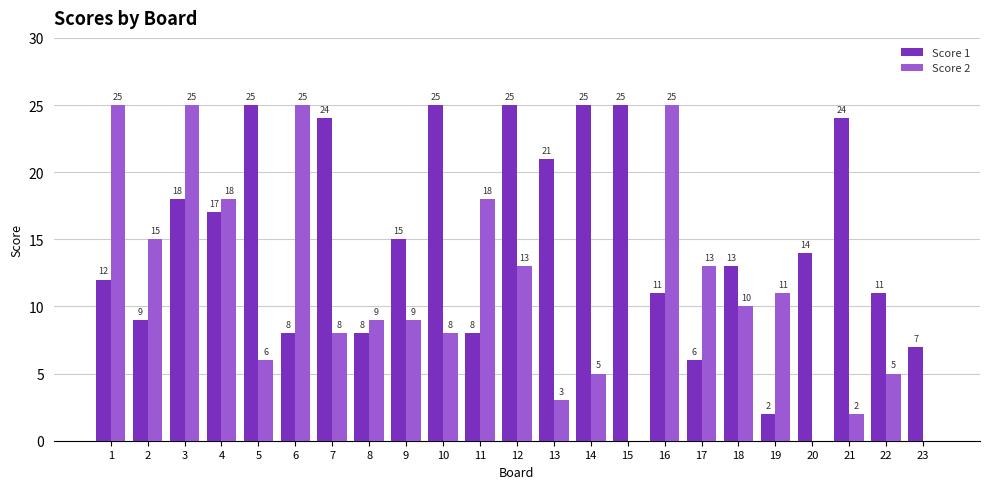

At which category is the sum across all series the highest?

3